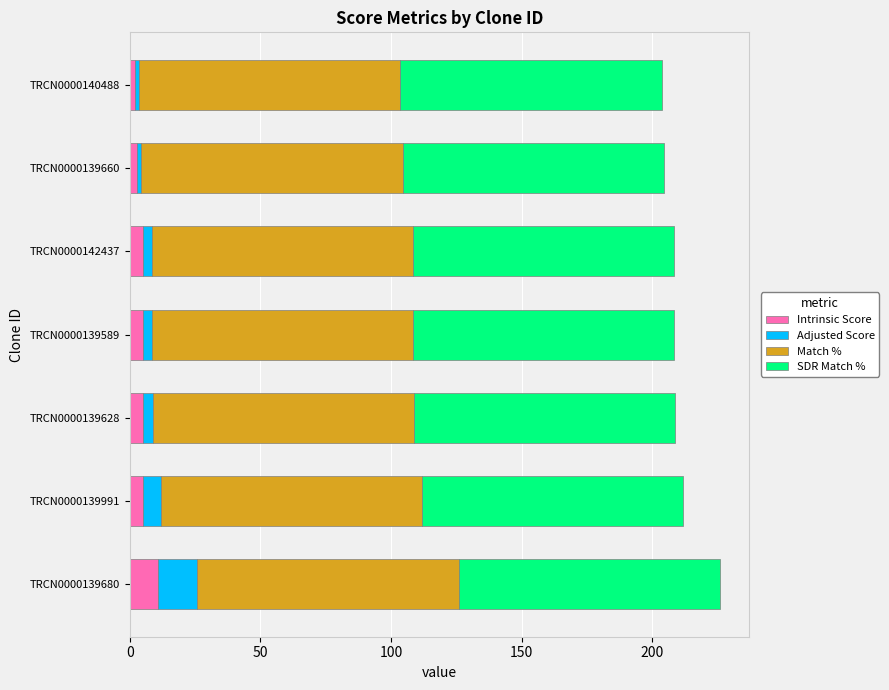

Which category has the highest value in the Intrinsic Score series?

TRCN0000139680